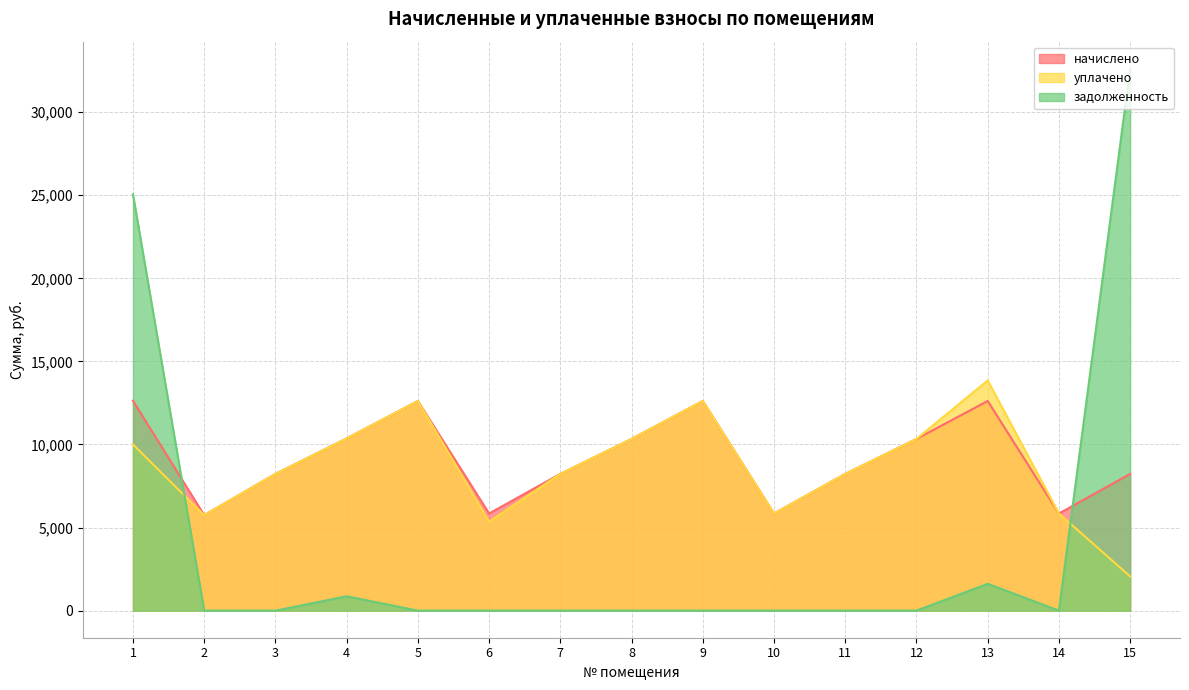

Between 8 and 14, which is larger?

8